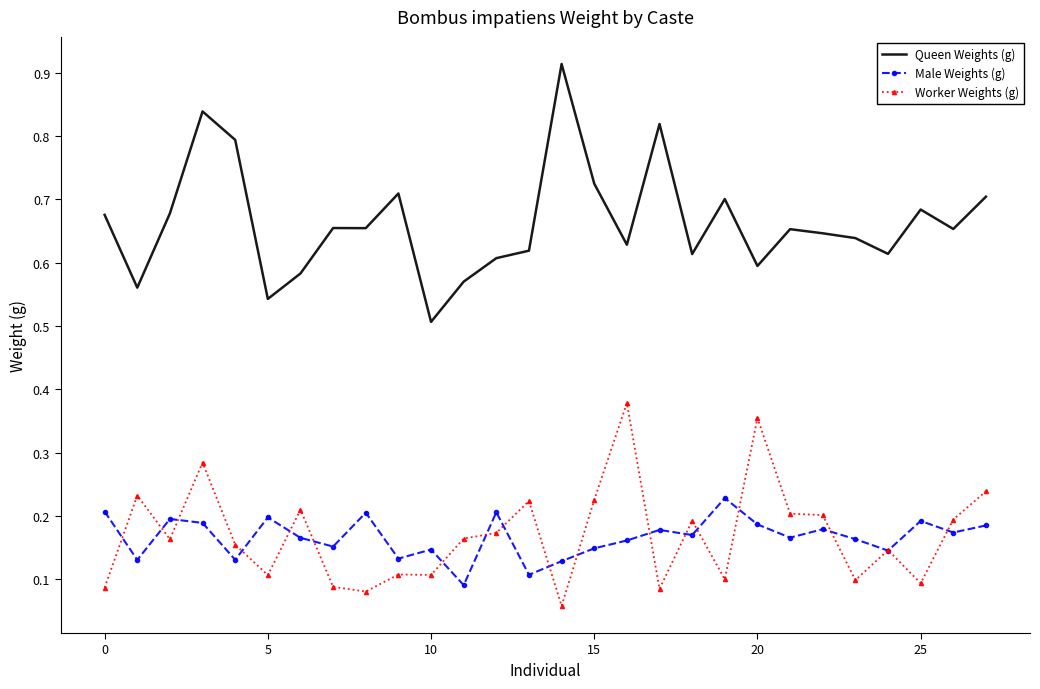

List the series in order of their peak value, lowest first.

Male Weights (g), Worker Weights (g), Queen Weights (g)